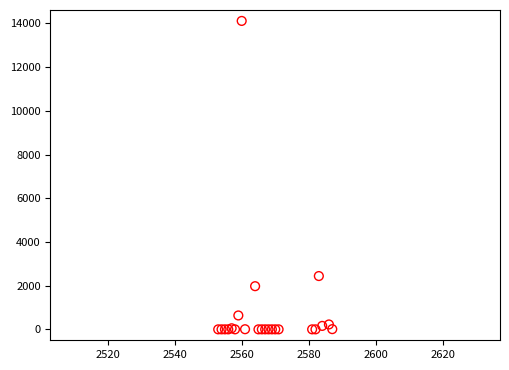

What Y value in the scatter plot is closest to 7058?

2440